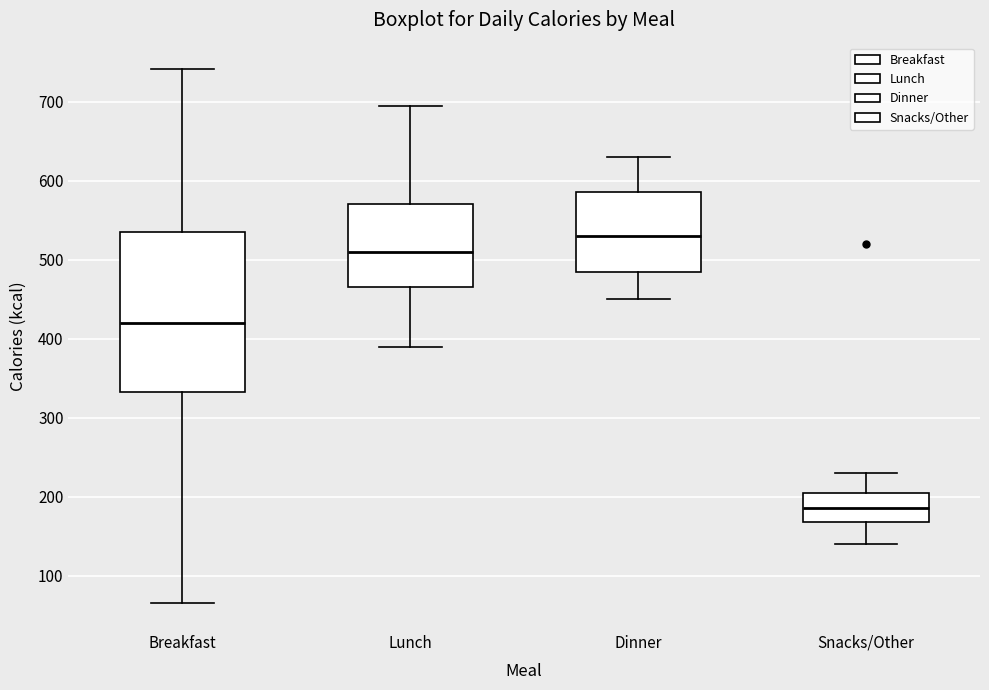

Reading left to right, transcribe this box plot: for each box, give where its median line is, the range the box spans, and where its two whiskers end, as read against the y-axis. The values are not printed on the chart, so give them approximately, as read against the axis.

Breakfast: median 420, box 330 to 540, whiskers 70 to 740
Lunch: median 510, box 470 to 570, whiskers 390 to 700
Dinner: median 530, box 490 to 590, whiskers 450 to 630
Snacks/Other: median 190, box 170 to 210, whiskers 140 to 230